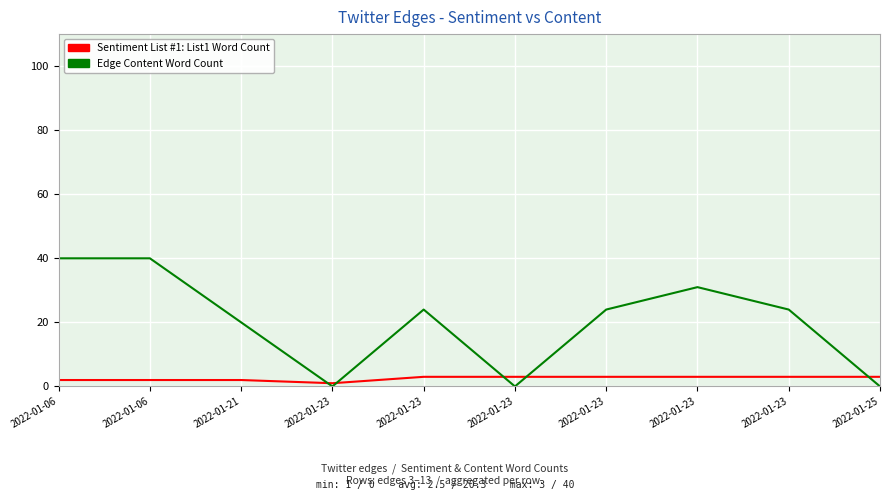

Is this an area chart (filled region under the line)?

No